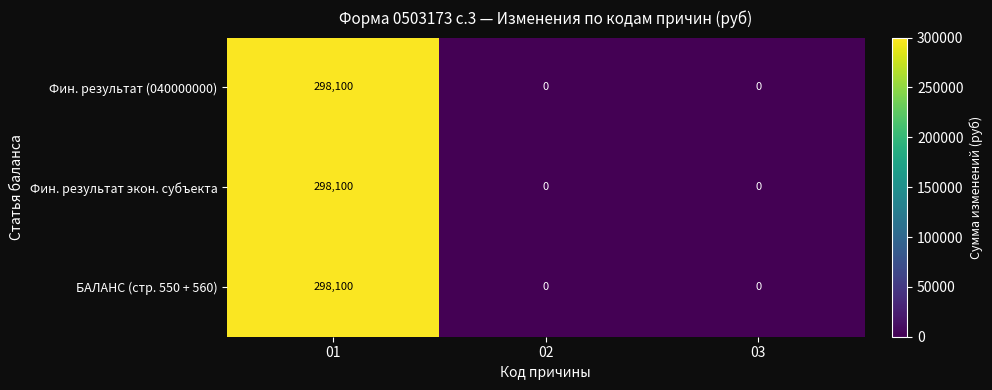

Reading right to left, what are all the values shown in this chart?

Фин. результат (040000000): 03=0	02=0	01=298100
Фин. результат экон. субъекта: 03=0	02=0	01=298100
БАЛАНС (стр. 550 + 560): 03=0	02=0	01=298100